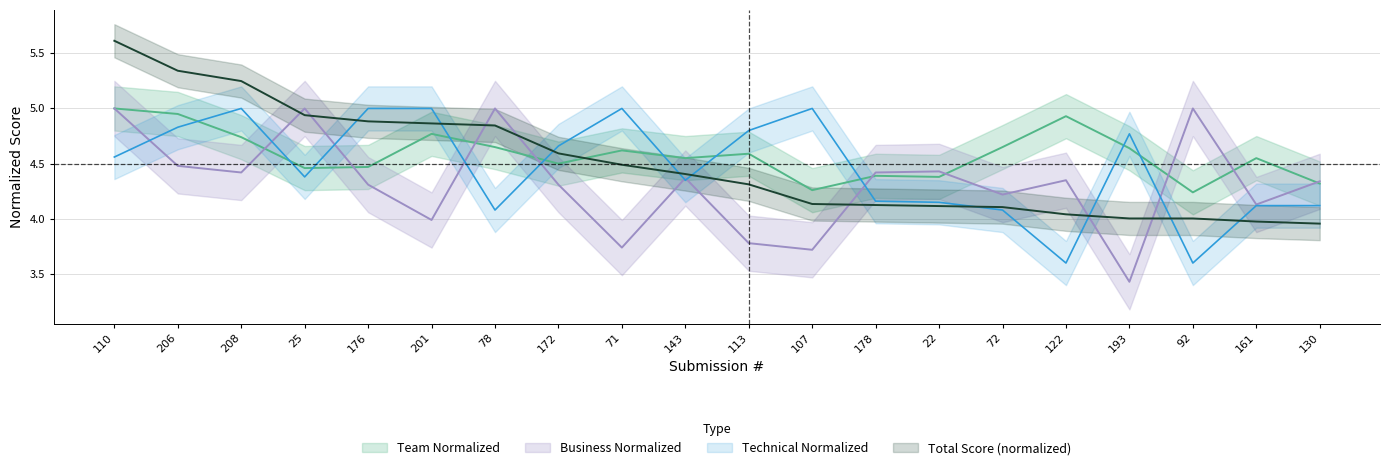

True or false: Technical Normalized and Team Normalized intersect in this chart.

True